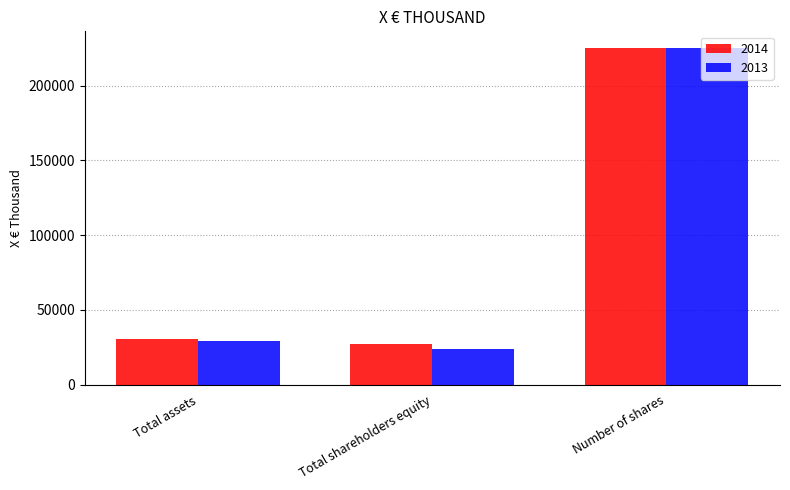

What is the smallest value displayed?

24013